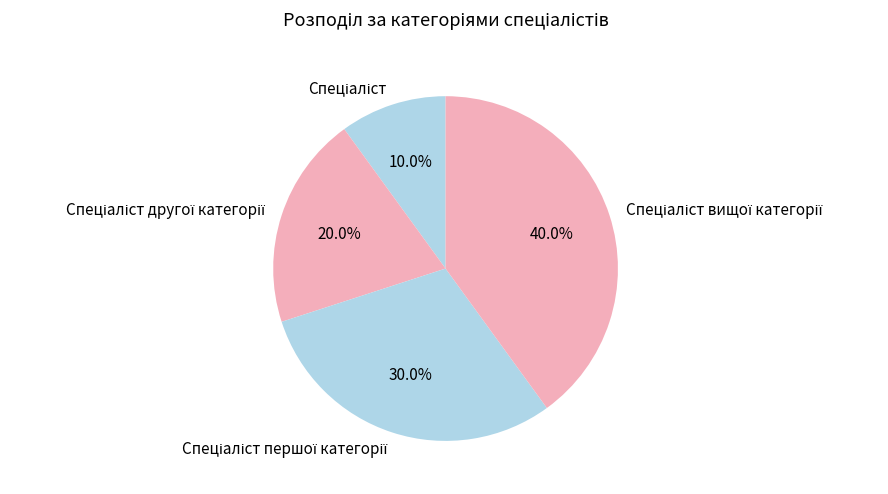

To the nearest percent, what is the difference between the largest and smallest slice percentages?

30%